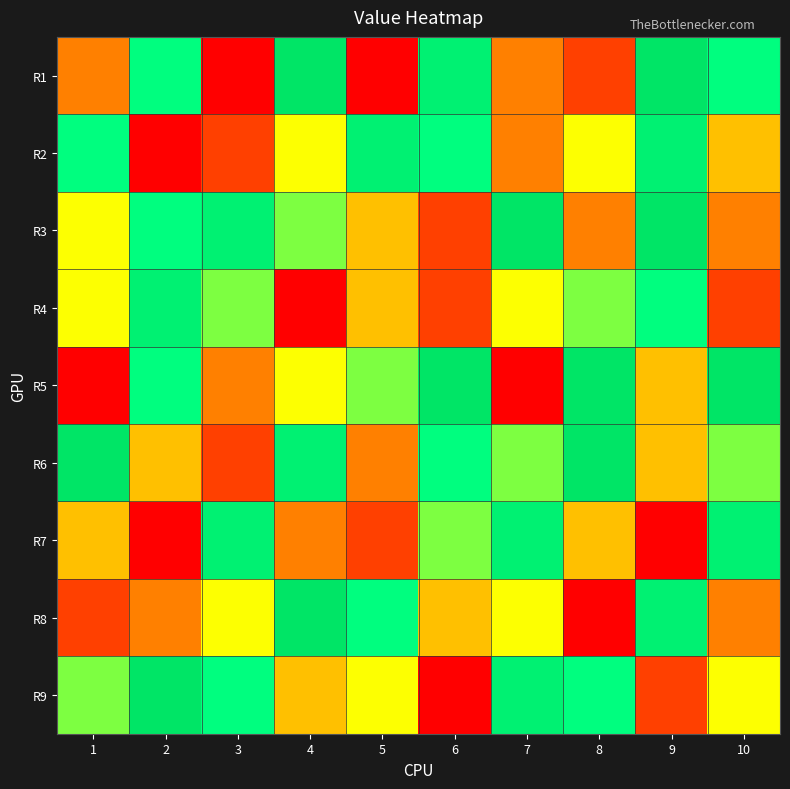

How many data points does each series have?

10